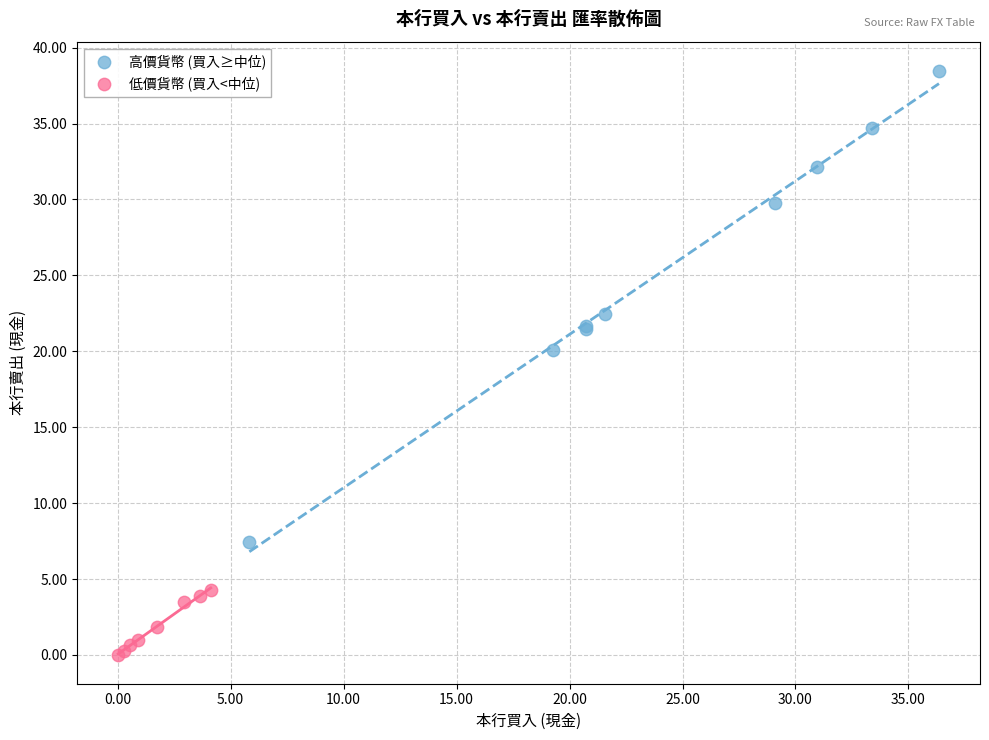

Which series has the largest Y range (max minus min)?

高價貨幣 (買入≥中位)